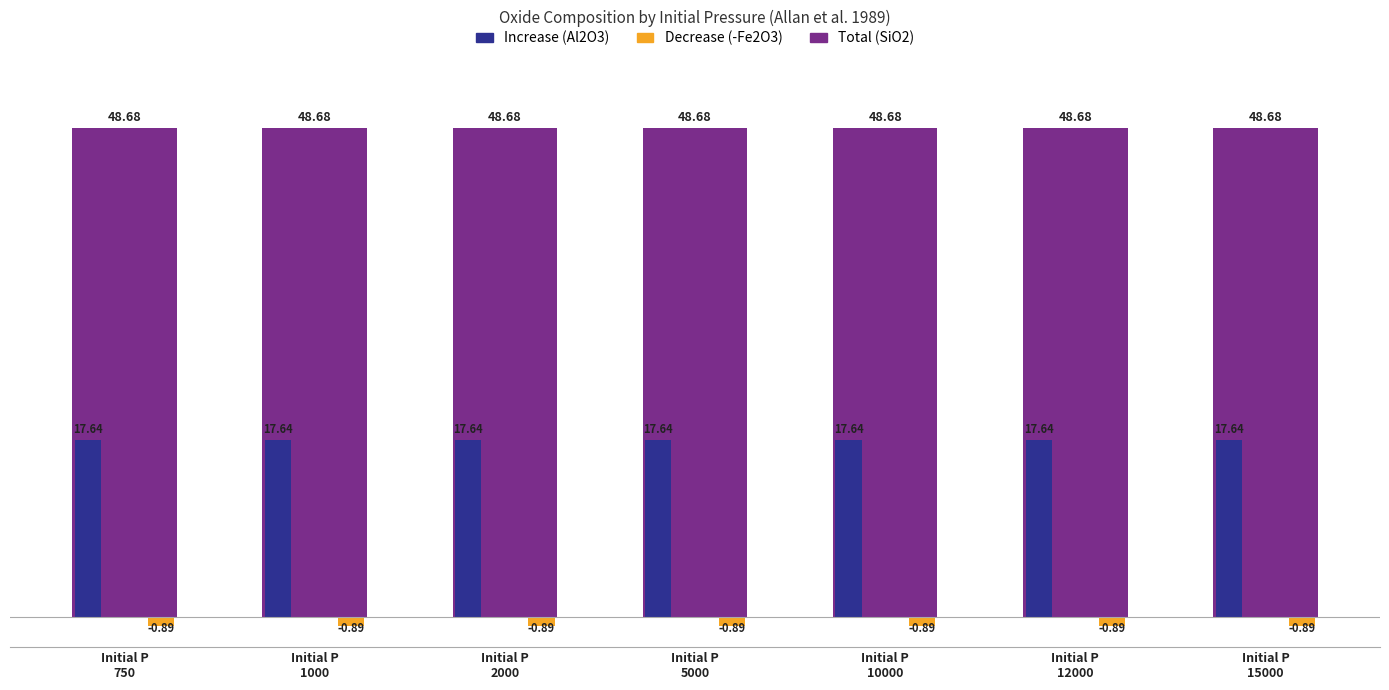

How many bars are there in total?

21